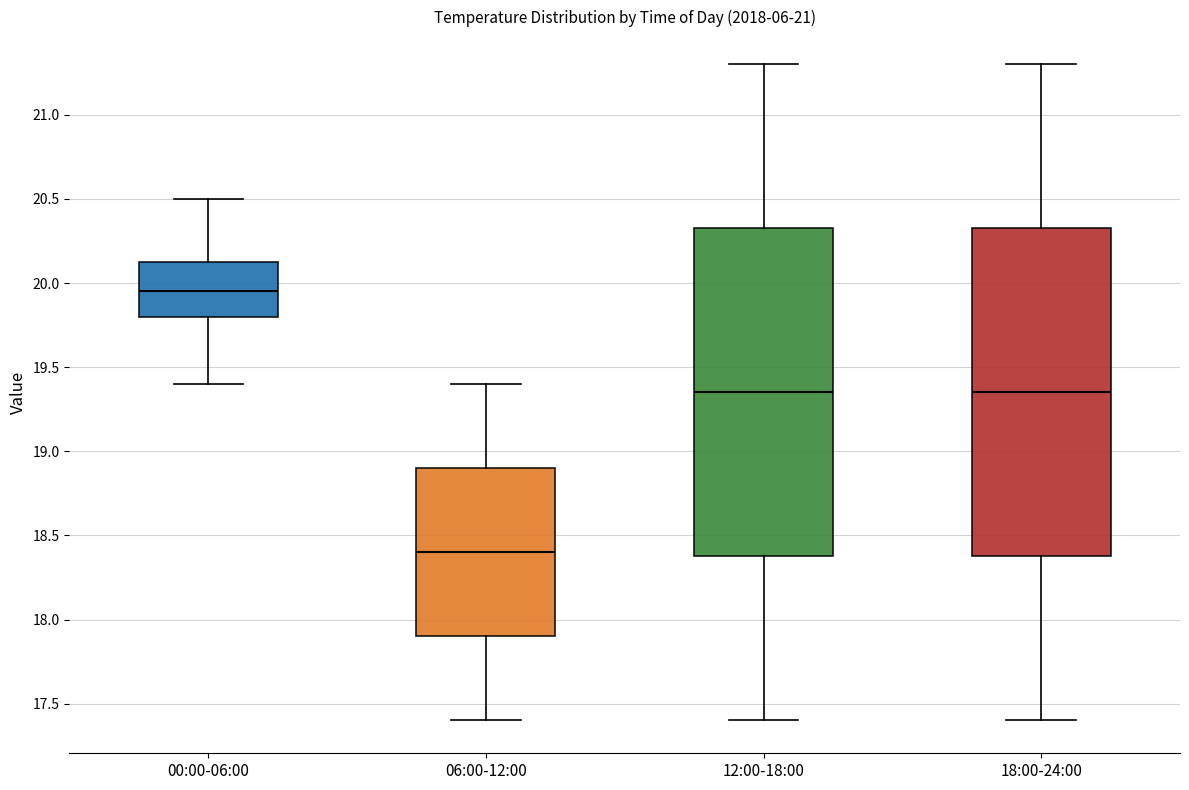

Which box has the lowest median line?

06:00-12:00